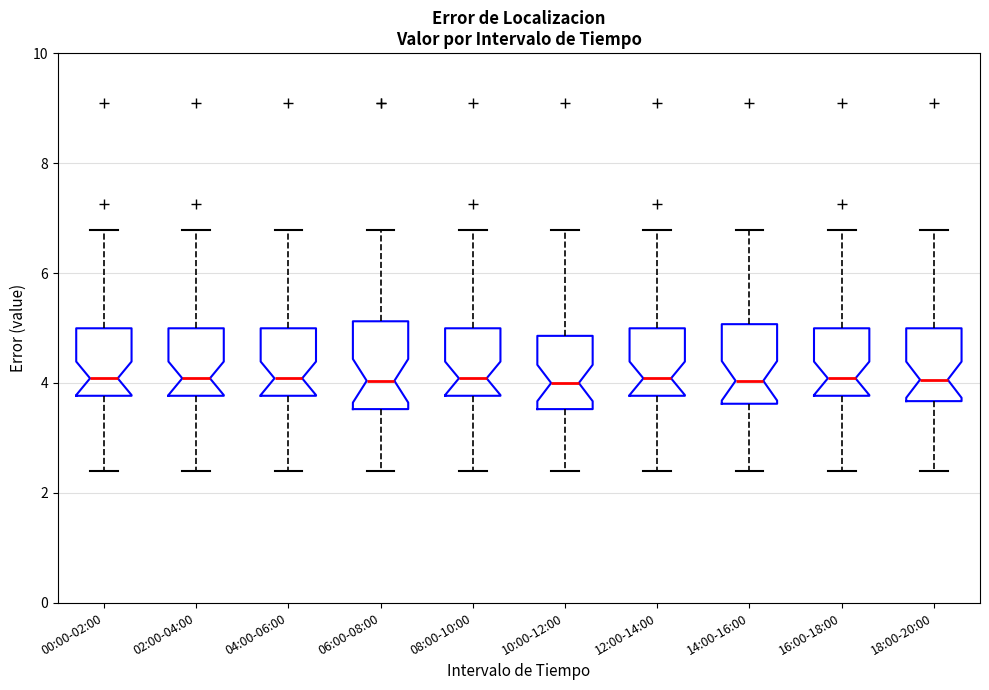

Where does the lower whisker of the box for 12:00-14:00 end on the y-axis? The values are not printed on the chart, so give them approximately, as read against the axis.

2.4